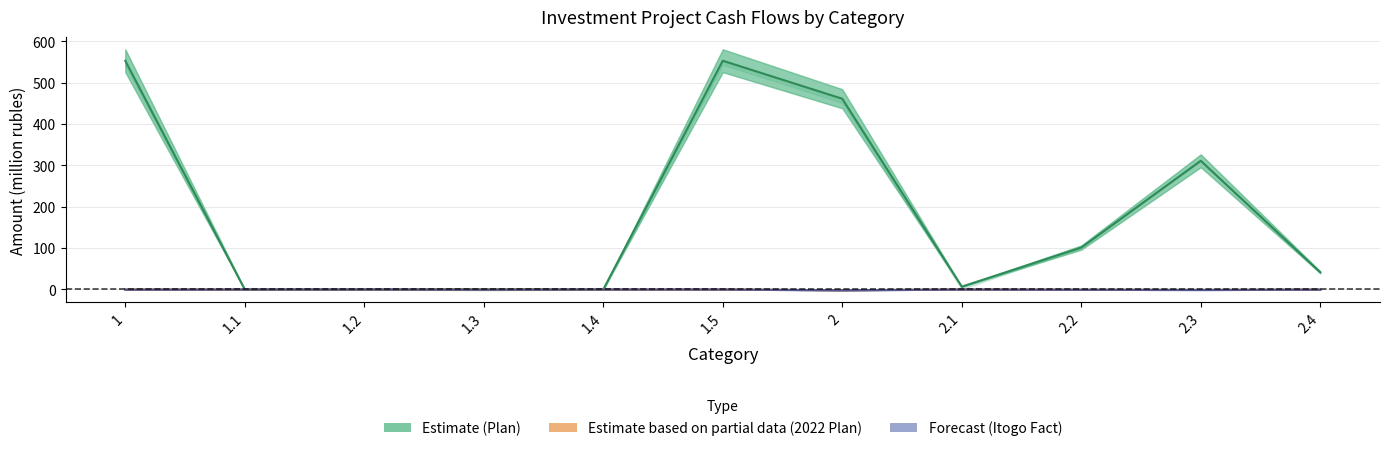

List the series in order of their peak value, highest first.

Plan (col_2), 2022 Plan (col_13), 2022 Fact (col_15)